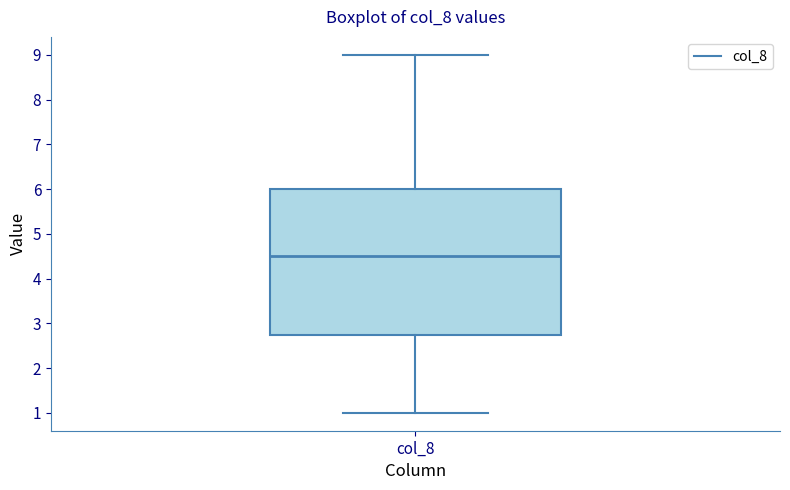

Read this box plot against the y-axis: the position of the median line, the range covered by the box, and the ends of both whiskers. The values are not printed on the chart, so give them approximately, as read against the axis.

median 4.5, box 2.8 to 6.0, whiskers 1.0 to 9.0